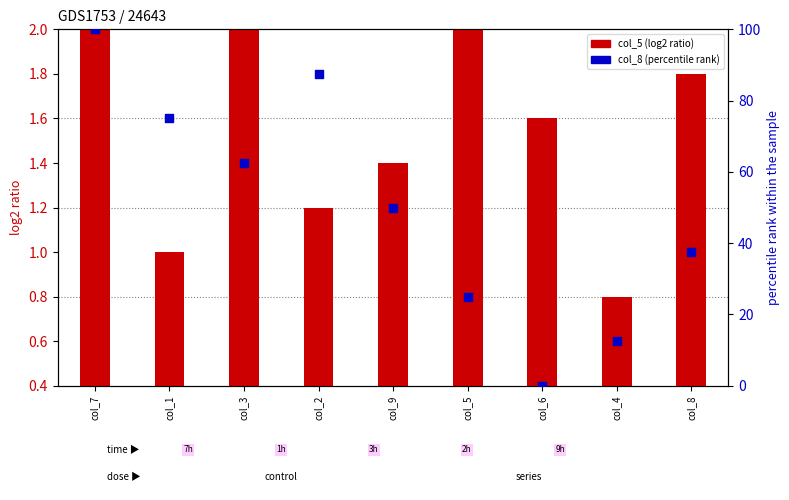

Which series contains the highest Y value?

col_8 (percentile rank)